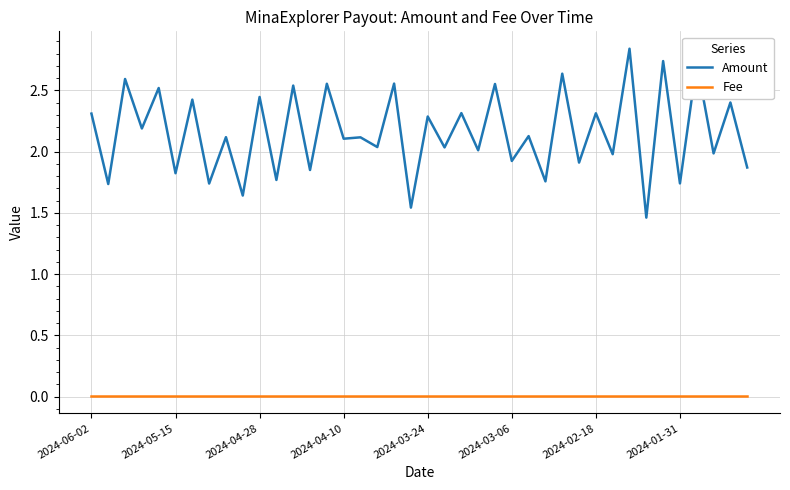

List the series in order of their overall mean, lowest first.

Fee, Amount